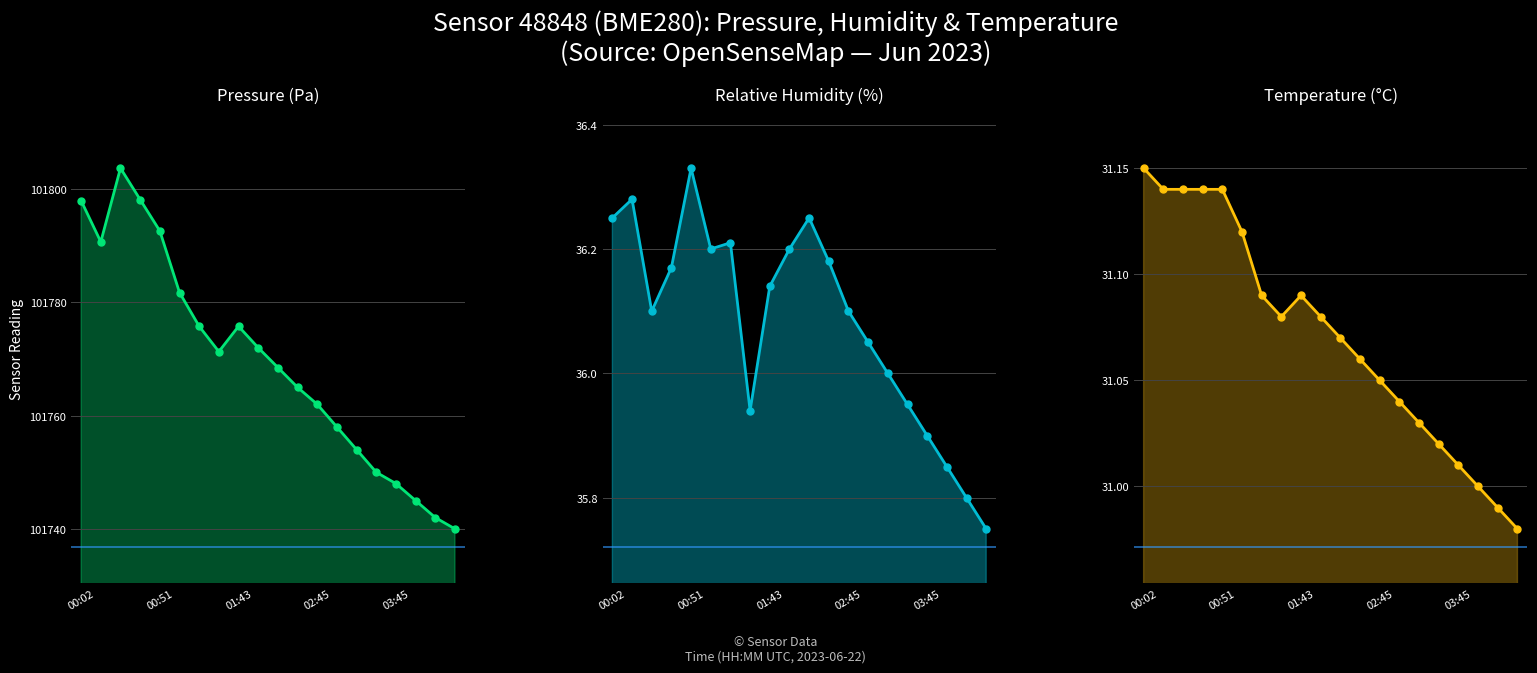

What is the minimum value for pressure_line?

101740.0